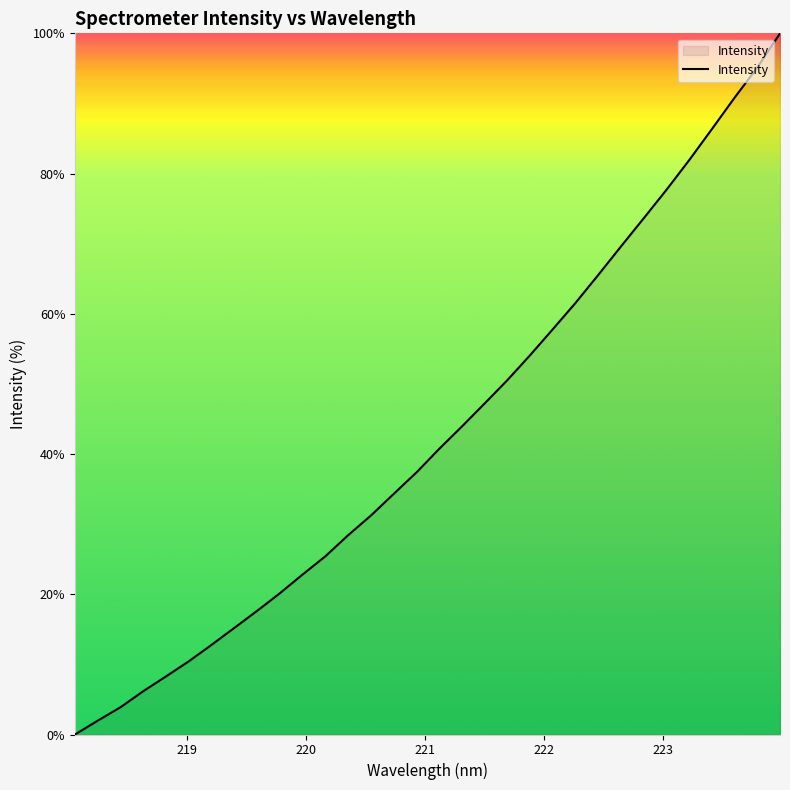

What is the maximum value shown in the chart?

100.0